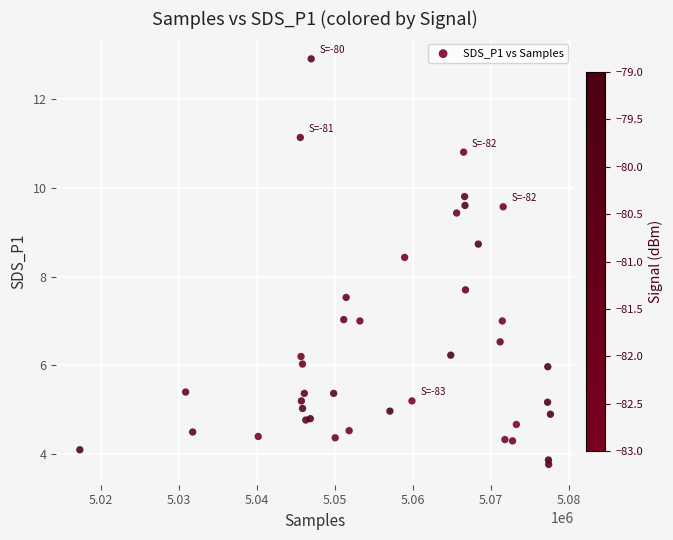

What Y value in the scatter plot is closest to 8?

7.7